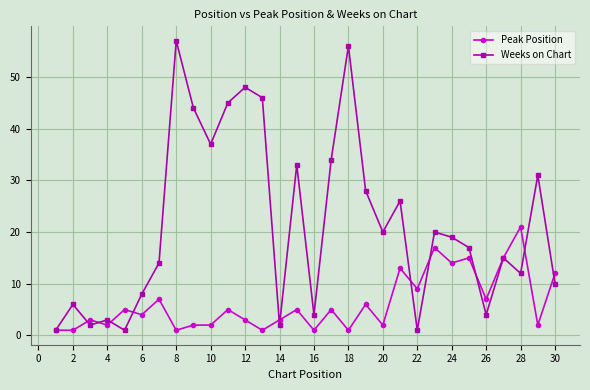

At how many categories does at least one series exceed 40?

6